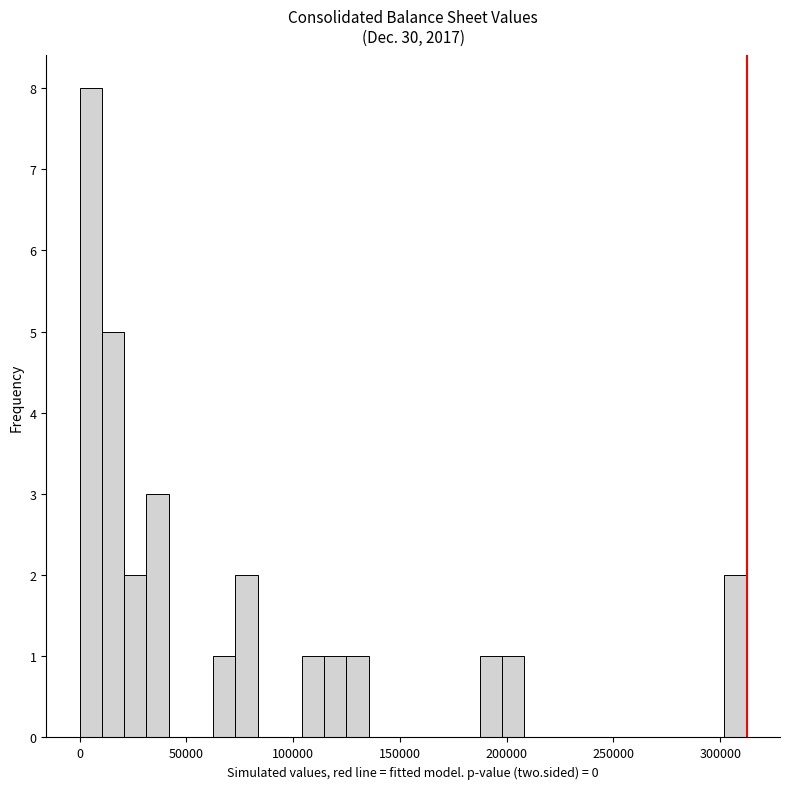

Read against the x-axis, roughly where is the centre of the tallest bar?

5000